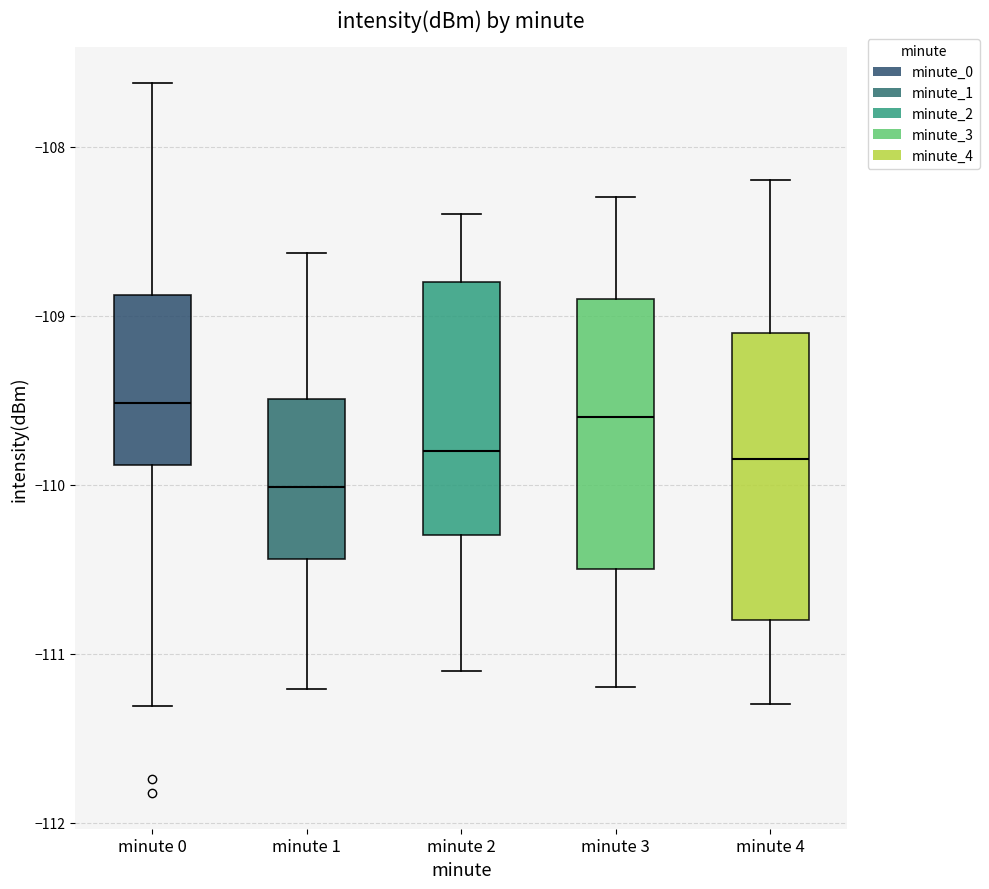

Which box is the tallest, from its lower edge to its upper edge?

minute 4